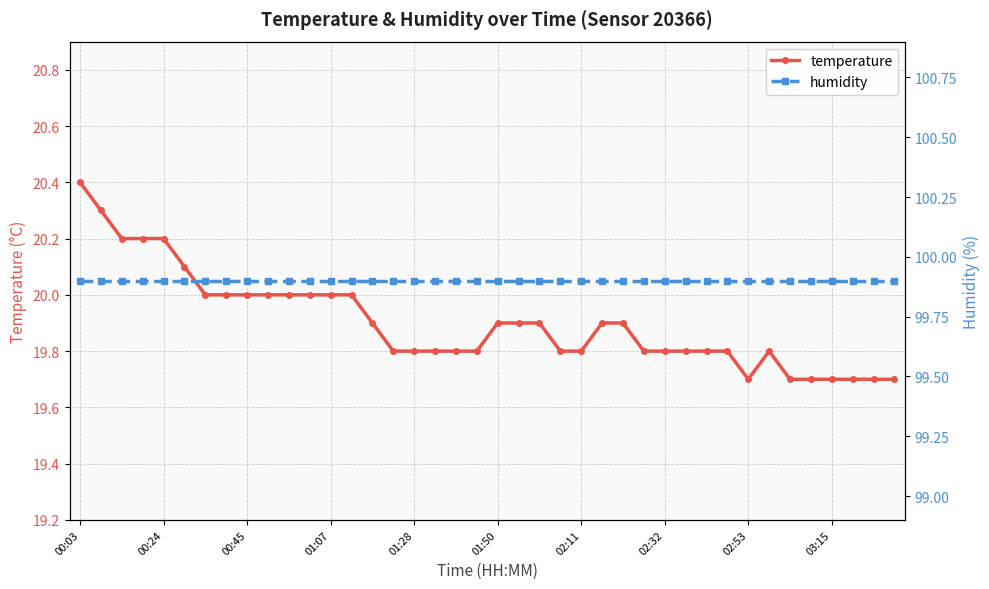

What is the spread (max minus min) of values at 23?

80.1